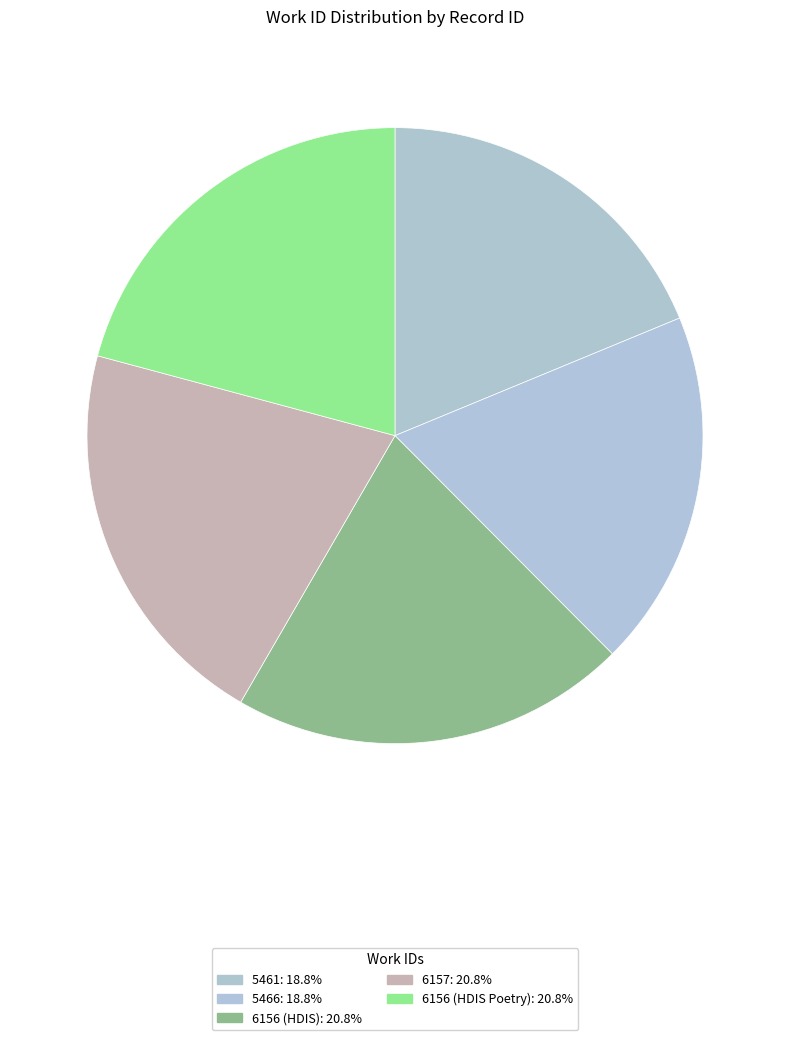

True or false: 5466 accounts for 19% of the total.

True